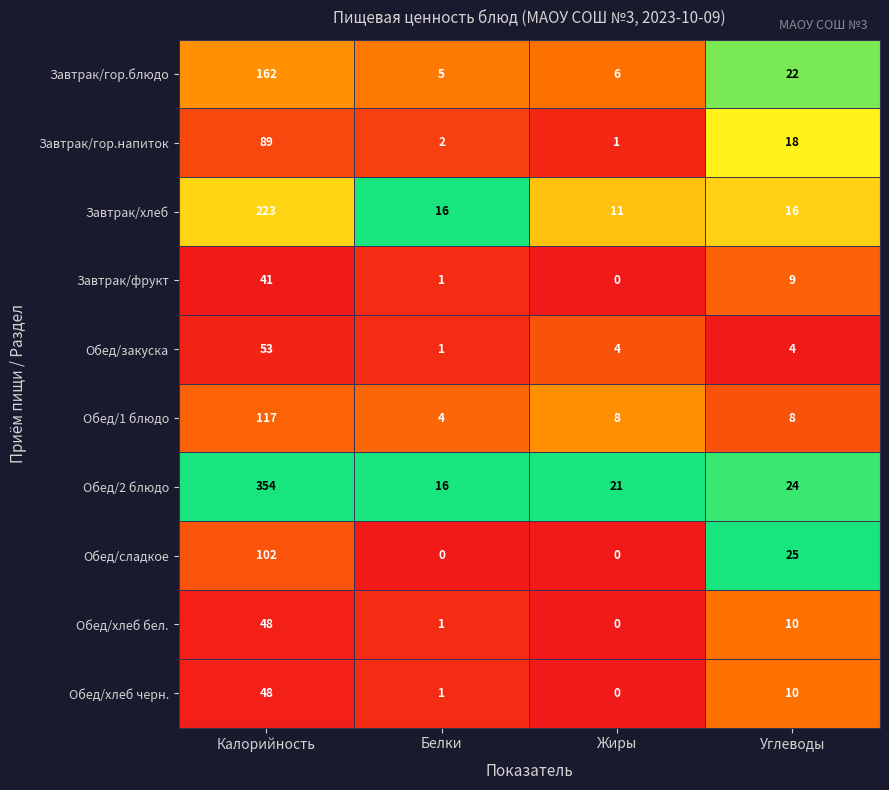

Is it true that Обед/2 блюдо equals 21 at Жиры?

True